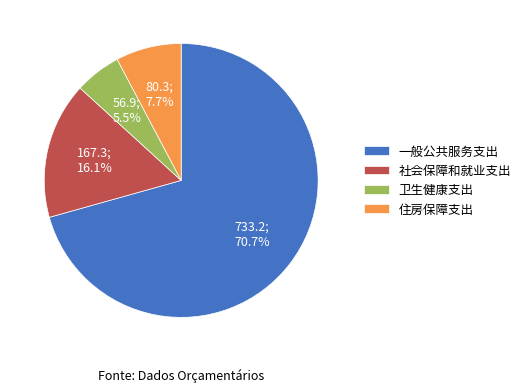

To the nearest percent, what percentage of the pie is 住房保障支出?

8%